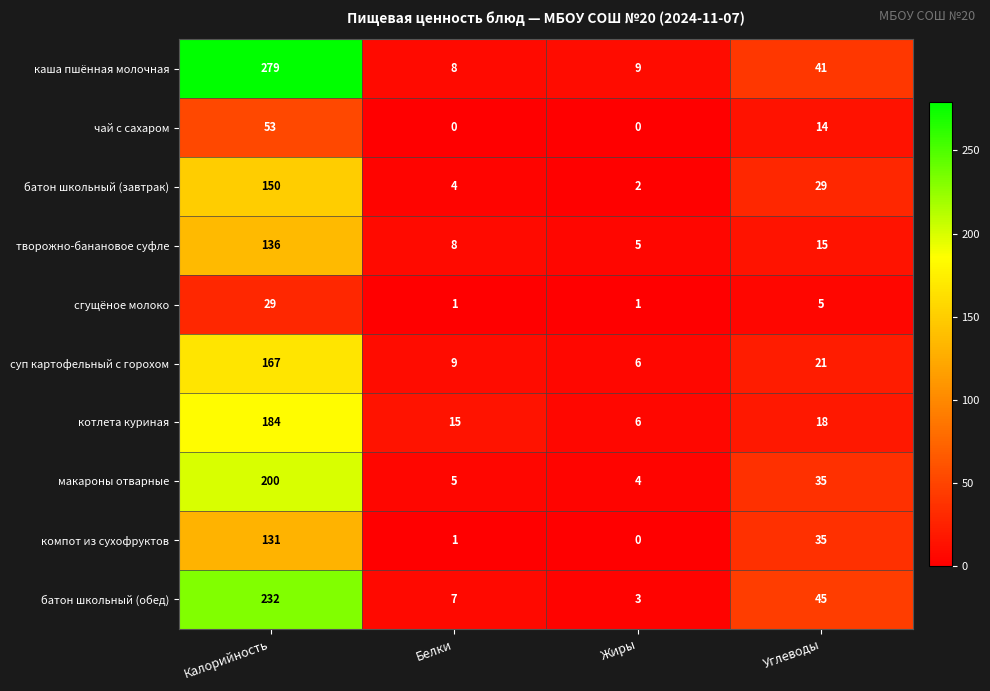

Rank the series by their maximum value, from lowest to highest.

сгущёное молоко, чай с сахаром, компот из сухофруктов, творожно-банановое суфле, батон школьный (завтрак), суп картофельный с горохом, котлета куриная, макароны отварные, батон школьный (обед), каша пшённая молочная